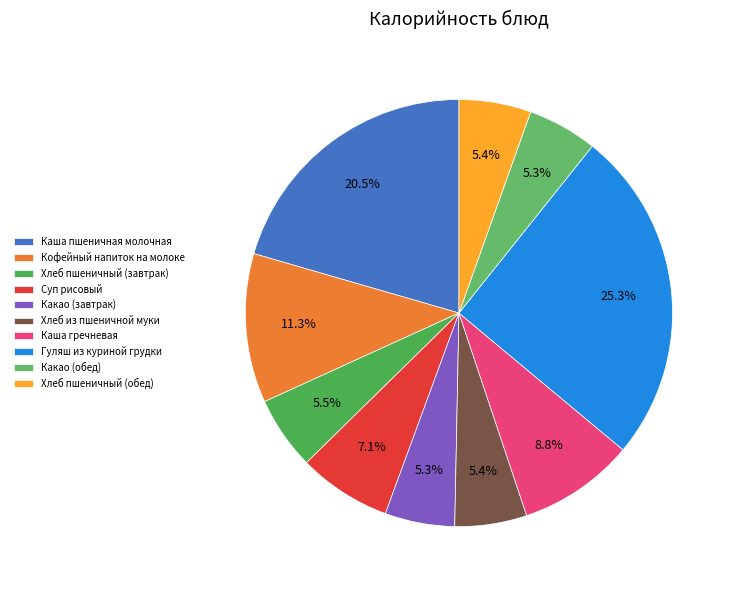

Count the number of slices in the pie.

10